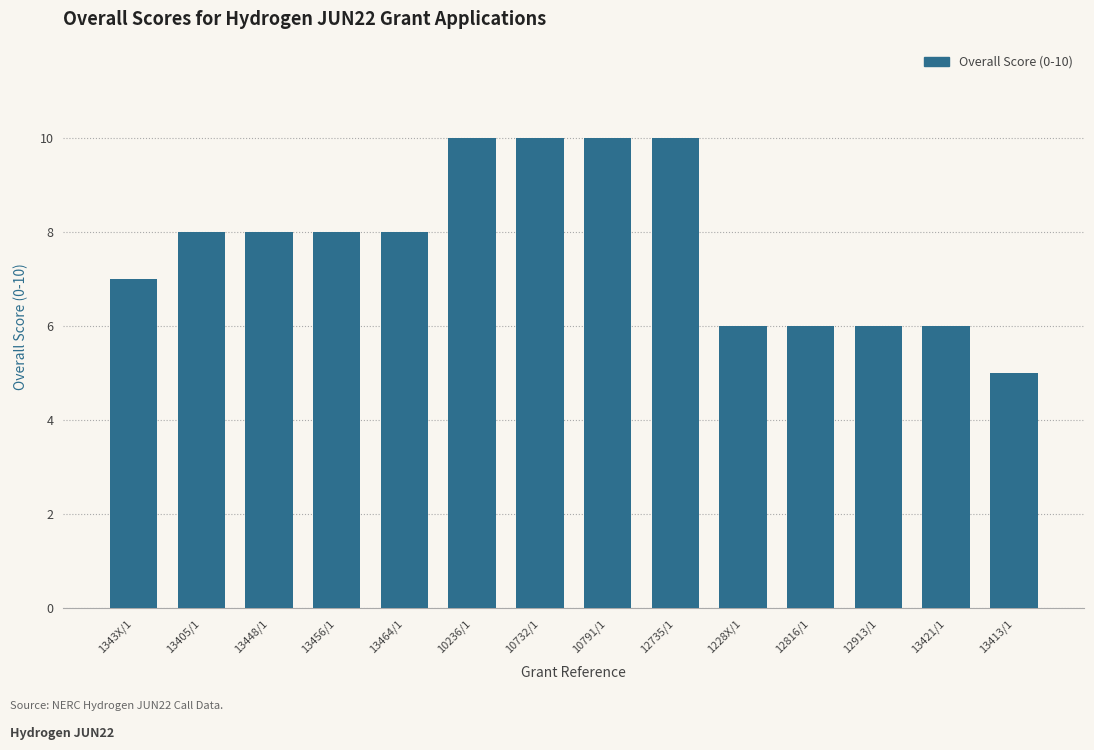

True or false: the data shows 8 at 13464/1.

True